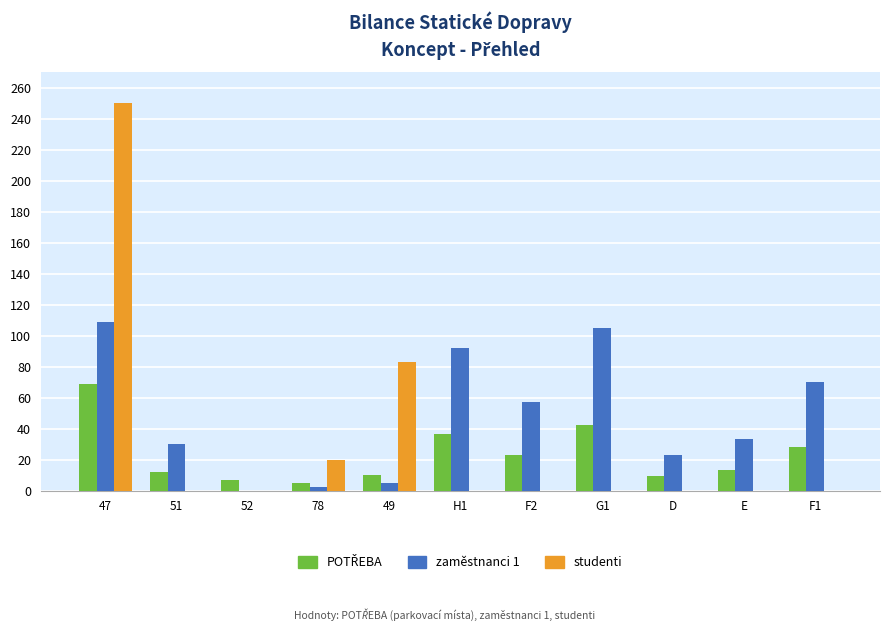

Is it true that zaměstnanci 1 equals 92.0 at H1?

True